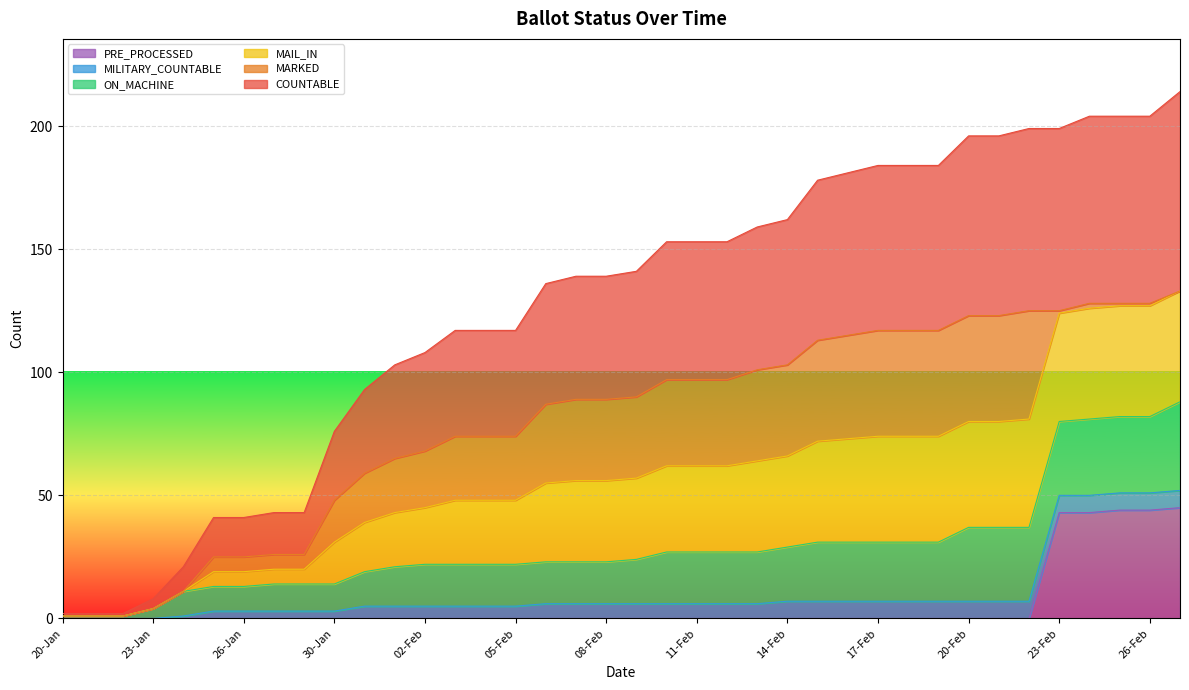

Between 19-Feb and 24-Feb, which series saw the biggest shift?

PRE_PROCESSED